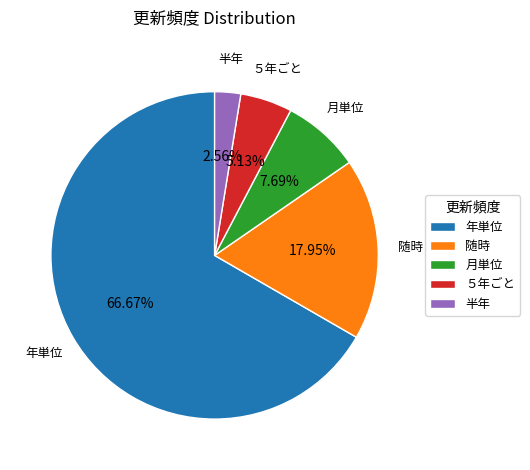

Count the number of slices in the pie.

5